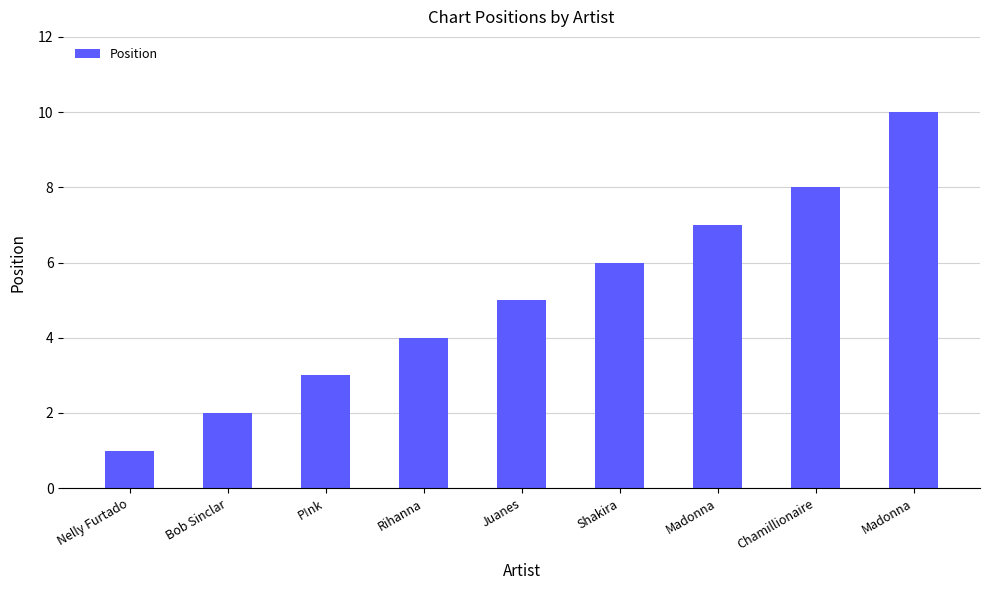

Reading left to right, transcribe all the data shown in this chart.

1	2	3	4	5	6	7	8	10